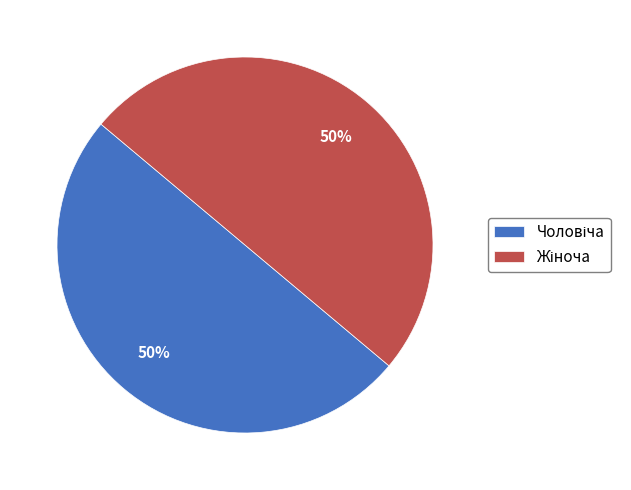

How many segments does this pie chart have?

2